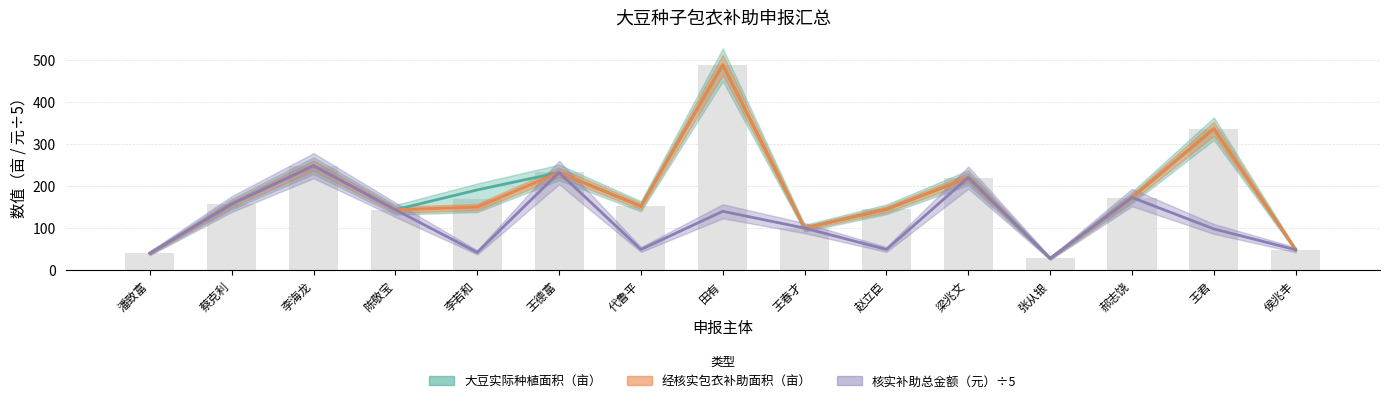

At which label does 大豆实际种植面积（亩） first exceed 157?

蔡克利